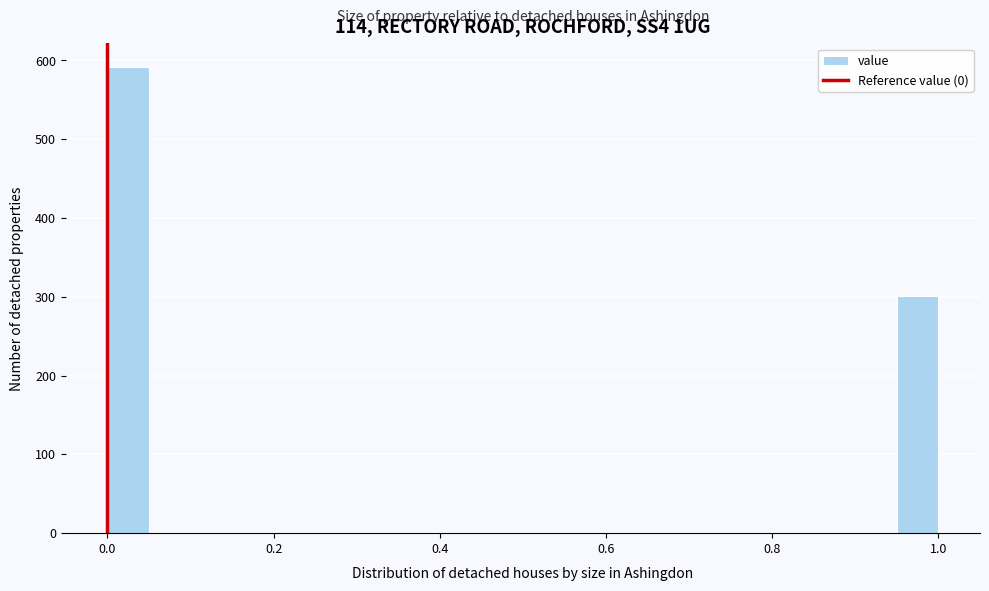

Read against the x-axis, roughly where is the centre of the tallest bar?

0.02